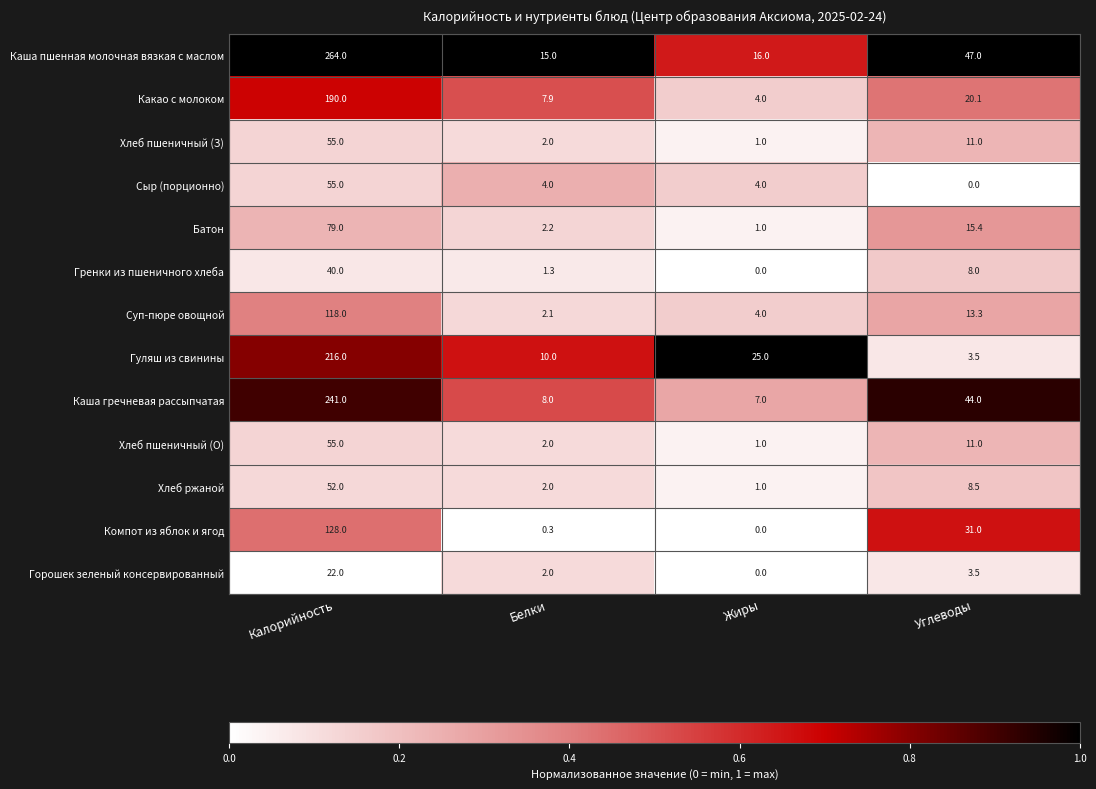

What is the greatest value displayed?

264.0